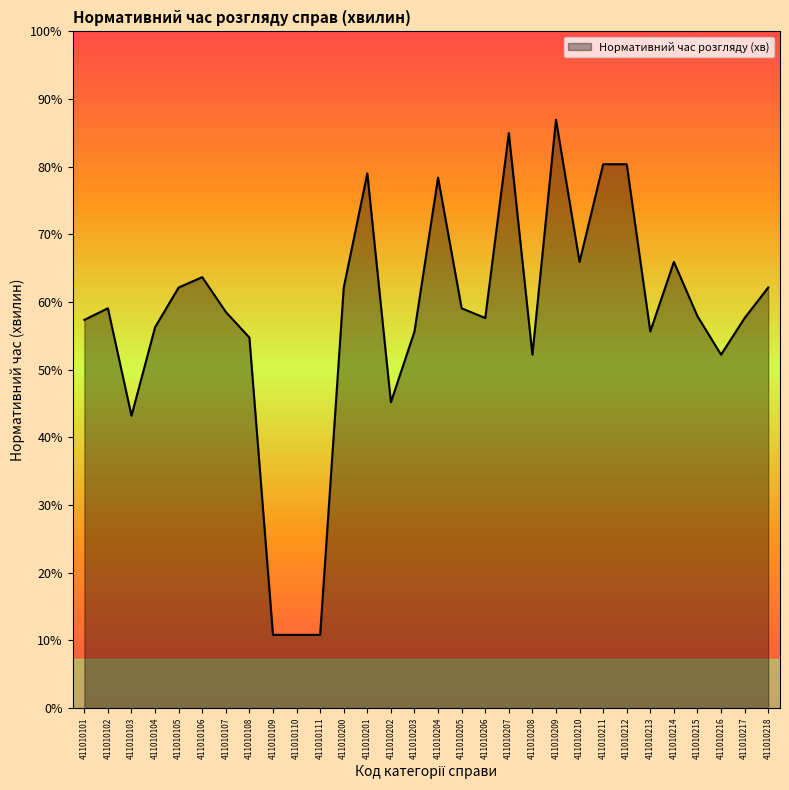

List the labels in order of value, smallest first.

411010109, 411010110, 411010111, 411010103, 411010202, 411010208, 411010216, 411010108, 411010203, 411010213, 411010104, 411010101, 411010206, 411010217, 411010215, 411010107, 411010102, 411010205, 411010105, 411010200, 411010218, 411010106, 411010210, 411010214, 411010204, 411010201, 411010211, 411010212, 411010207, 411010209